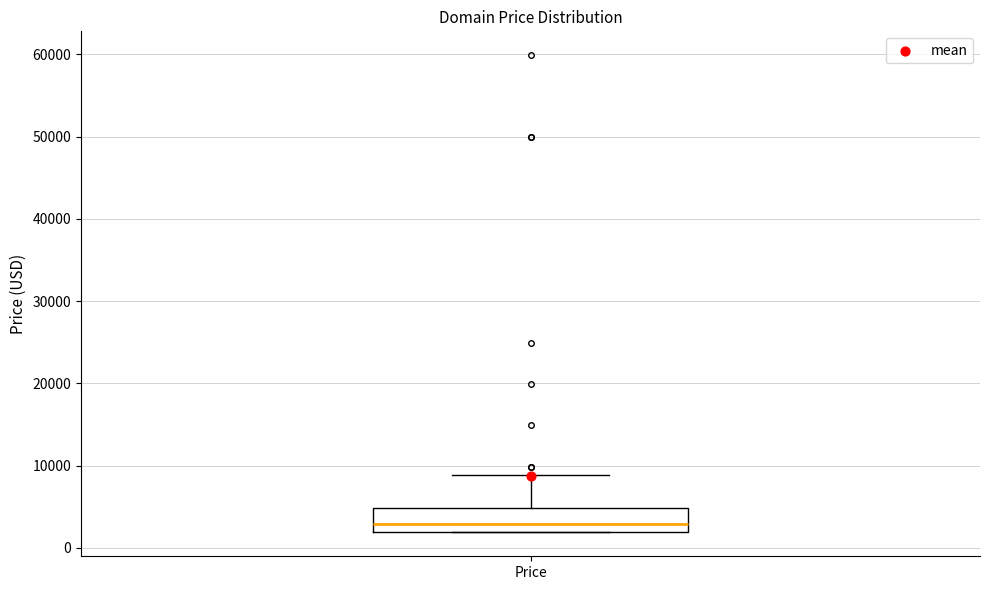

Where does the upper whisker of the box for Price end on the y-axis? The values are not printed on the chart, so give them approximately, as read against the axis.

9000